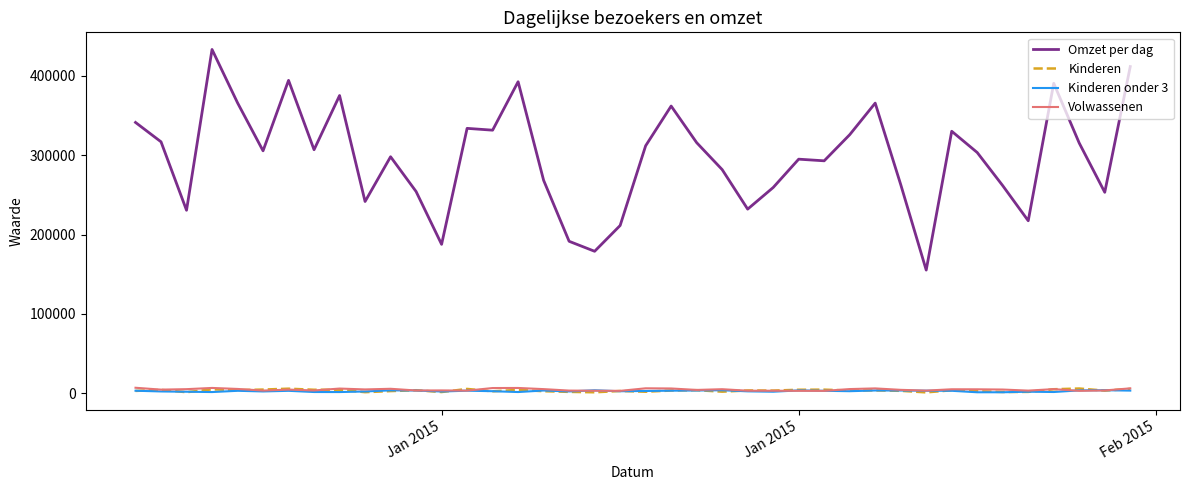

Which series has the largest total across all categories?

Omzet per dag